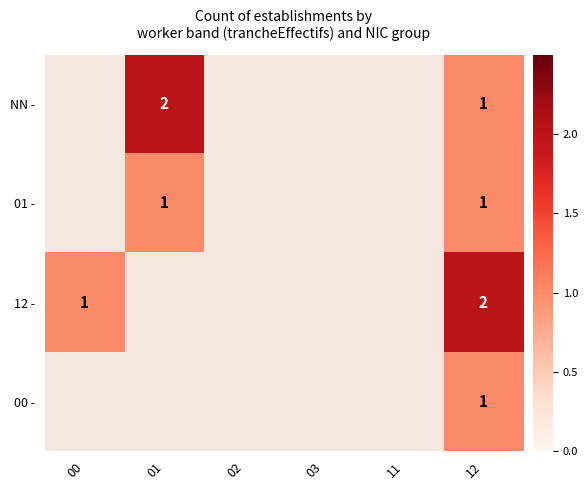

True or false: NN - has a value of 2 at 01.

True